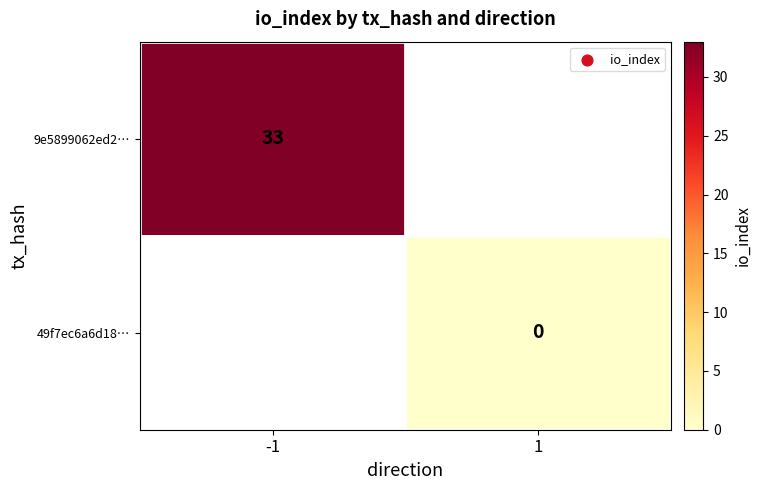

Is the value of 9e5899062ed2… at -1 greater than the value of 49f7ec6a6d18… at 1?

Yes